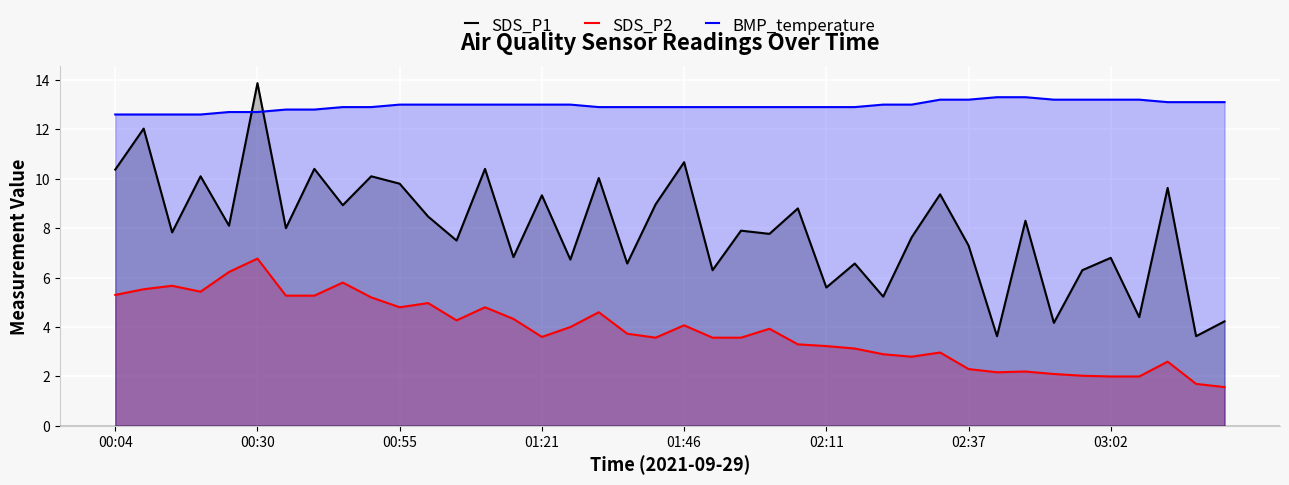

What is the difference between the SDS_P1 values at 18 and 27?

1.3